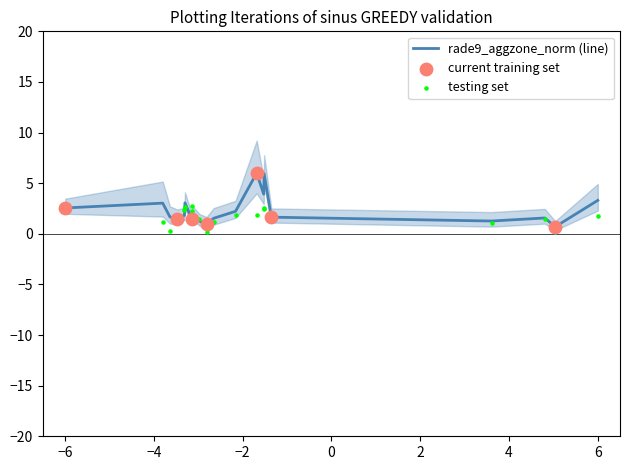

What is the highest value of the rade9_aggzone_norm (line) series?

6.0